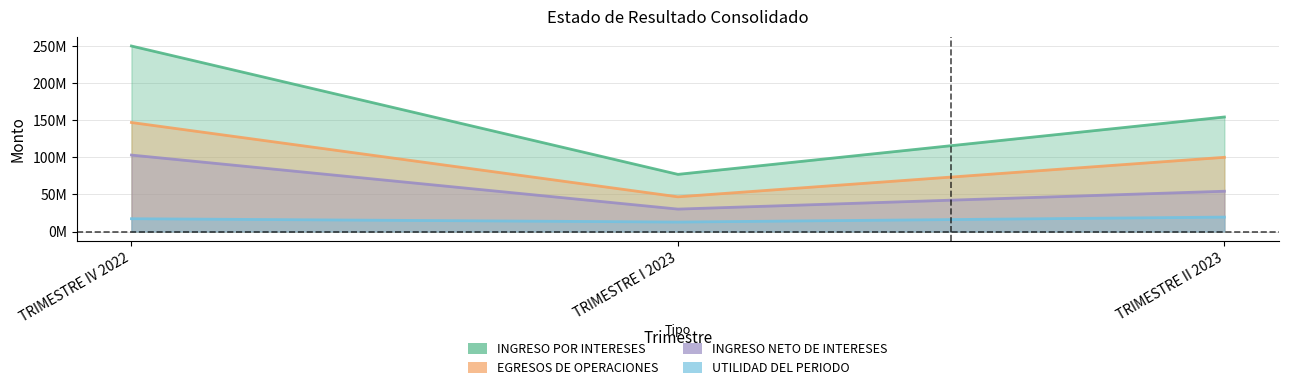

Rank the series by their maximum value, from highest to lowest.

INGRESO POR INTERESES, EGRESOS DE OPERACIONES, INGRESO NETO DE INTERESES, UTILIDAD DEL PERIODO